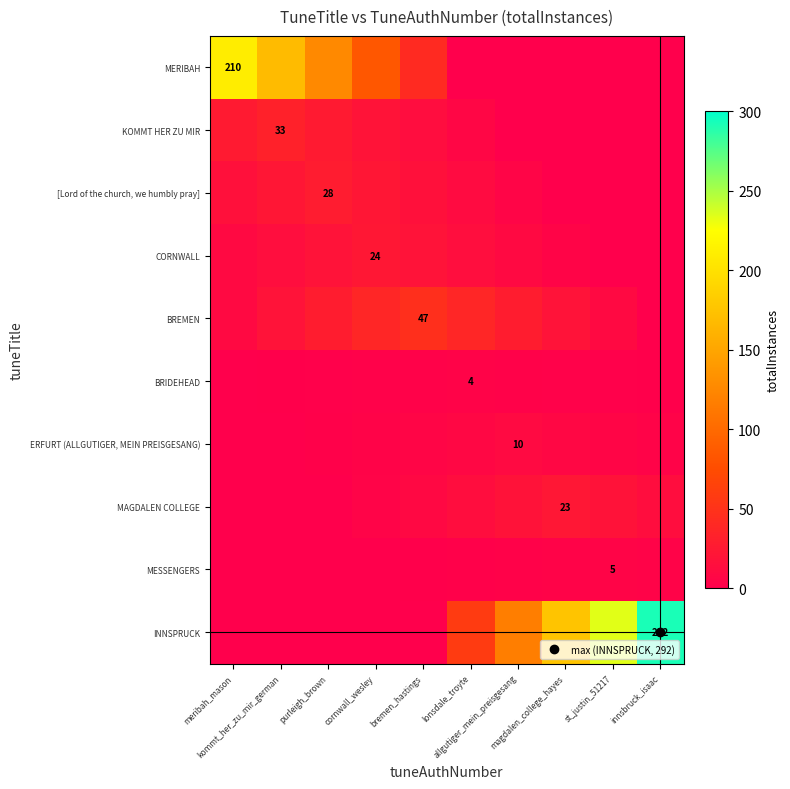

The value of MAGDALEN COLLEGE at innsbruck_isaac is 7.1. True or false?

False